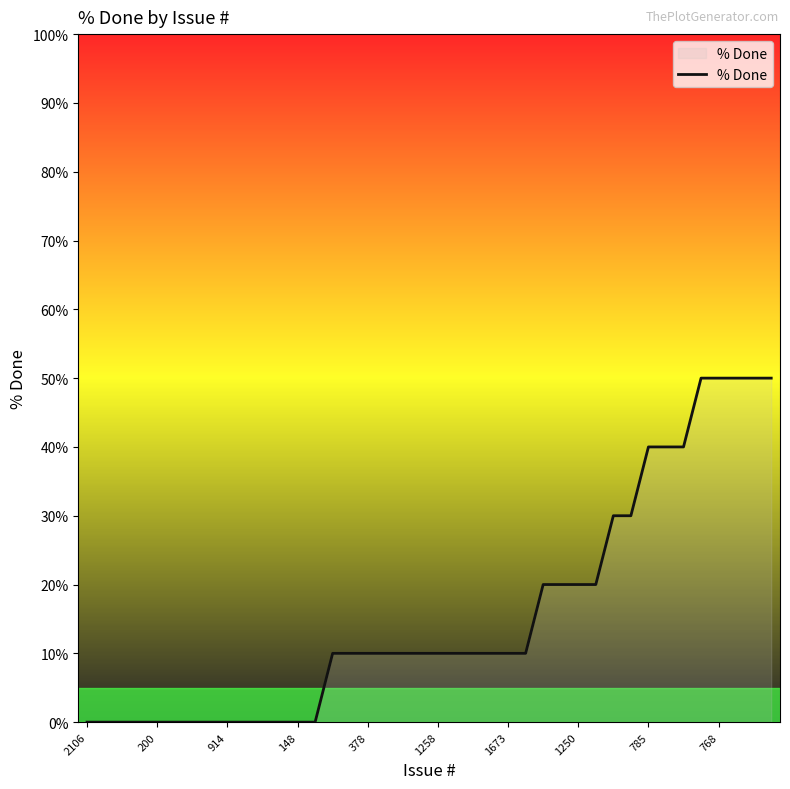

What is the difference between the maximum and minimum values?

50